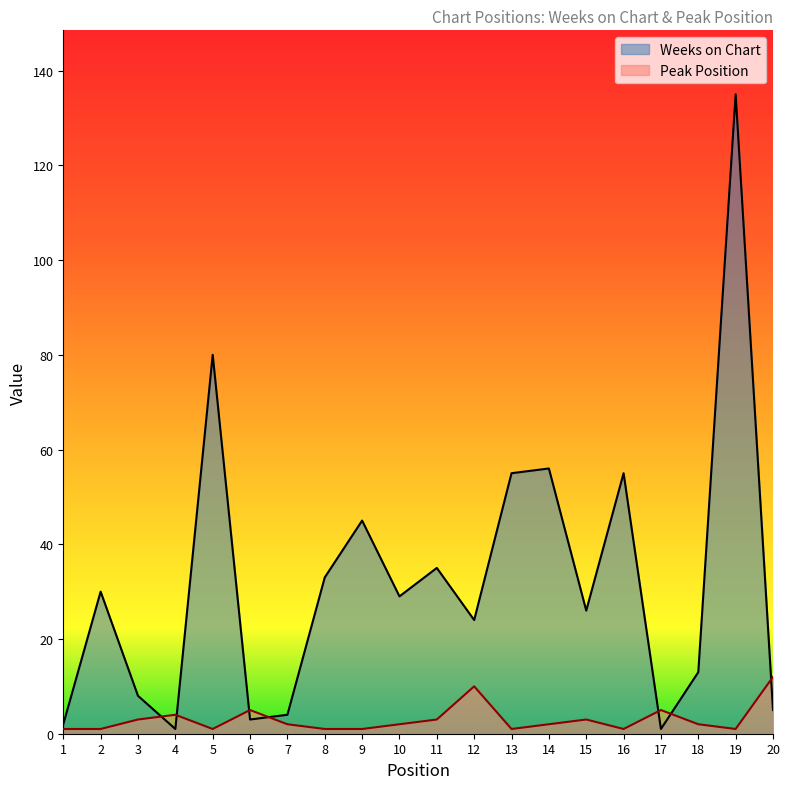

True or false: Peak Position has a value of 1 at 2.

True